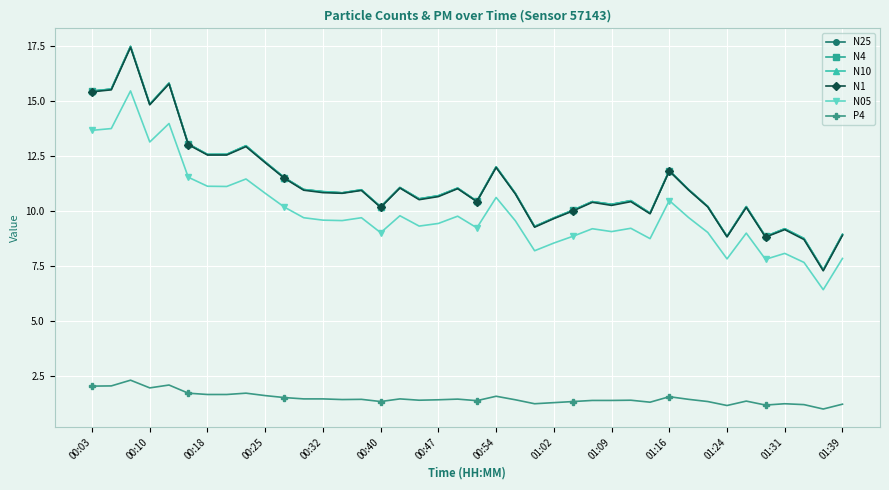

True or false: P4 has more than 1 interior local peaks.

True